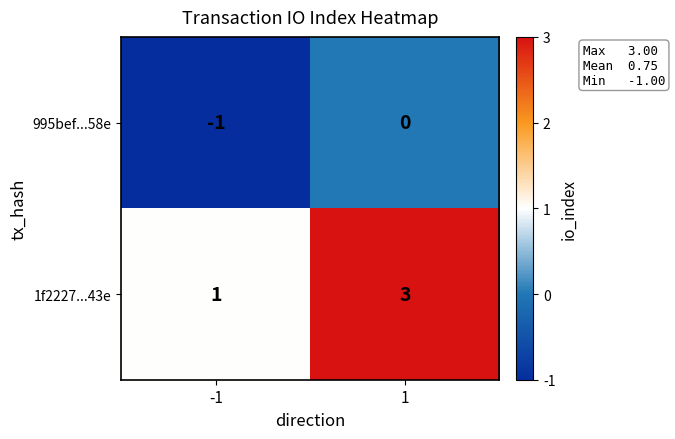

Reading left to right, transcribe all the data shown in this chart.

995bef...58e: -1	0
1f2227...43e: 1	3